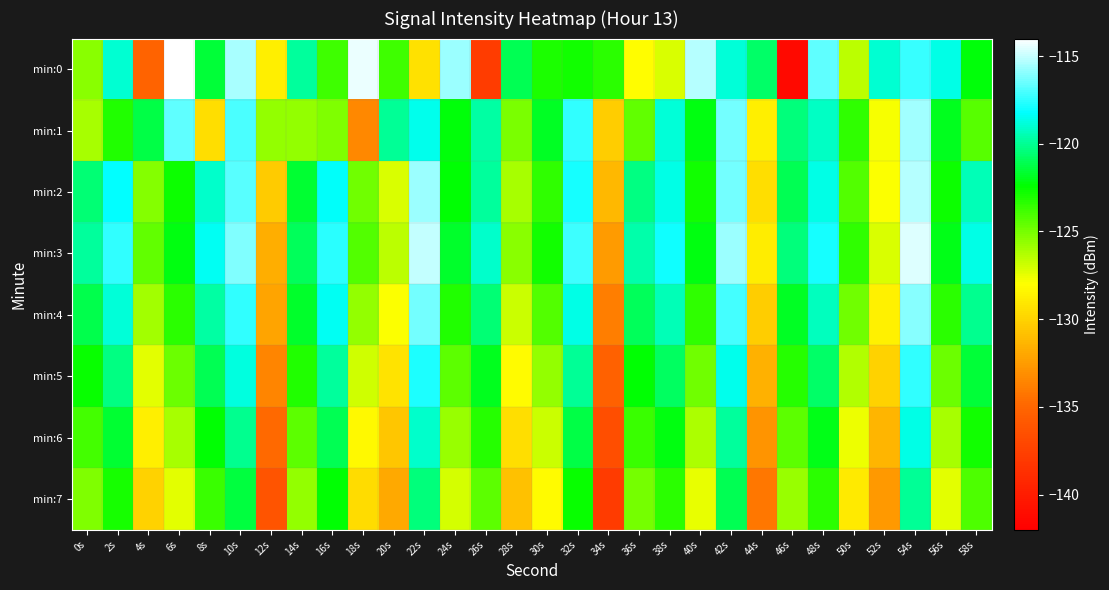

Between 36s and 34s, which is larger?

34s